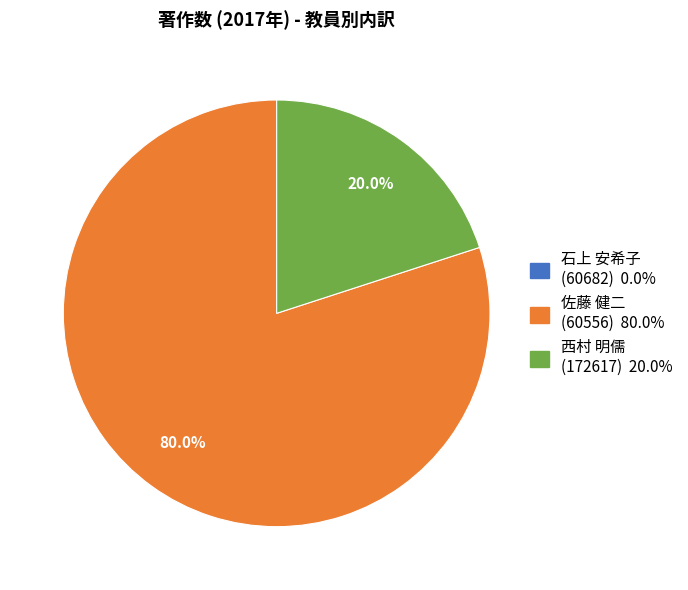

Is it true that 佐藤 健二 (60556) is 94% of the pie?

False